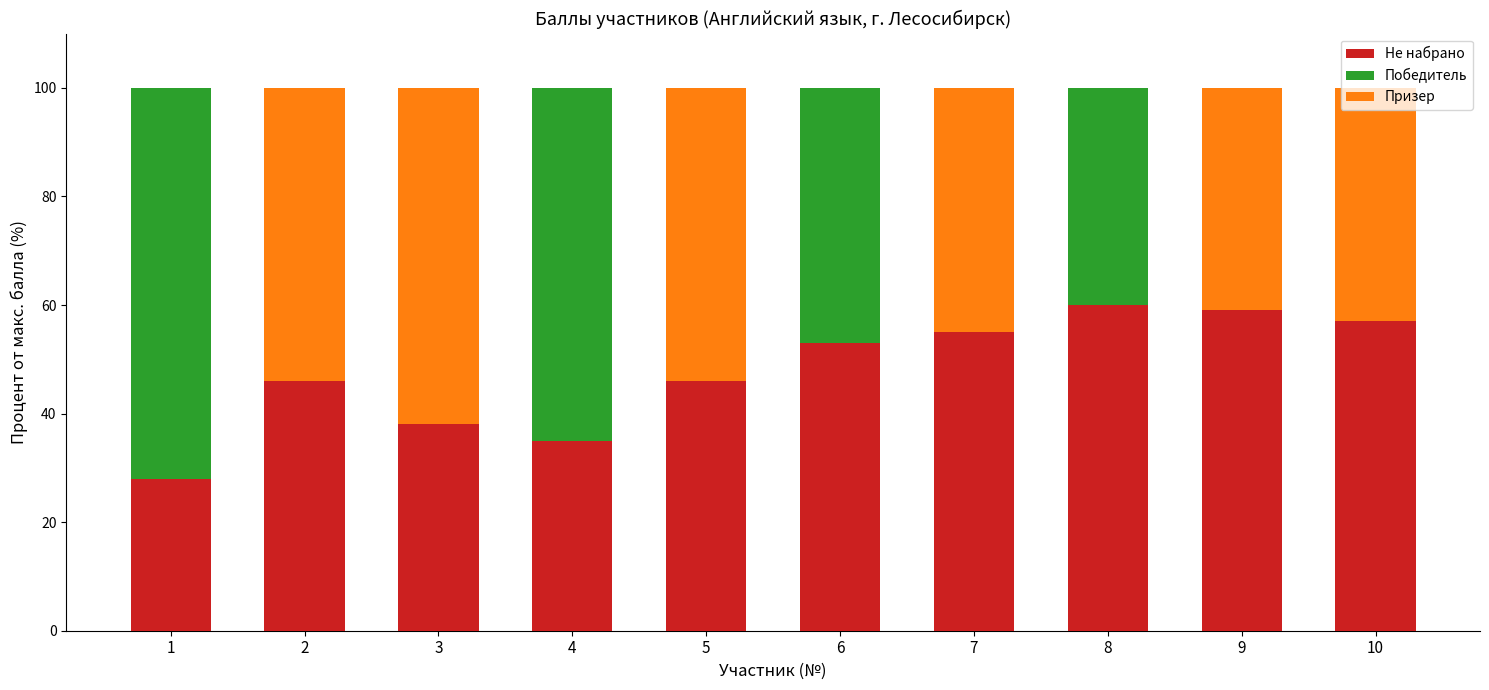

The value of Призер at 7 is 45. True or false?

True